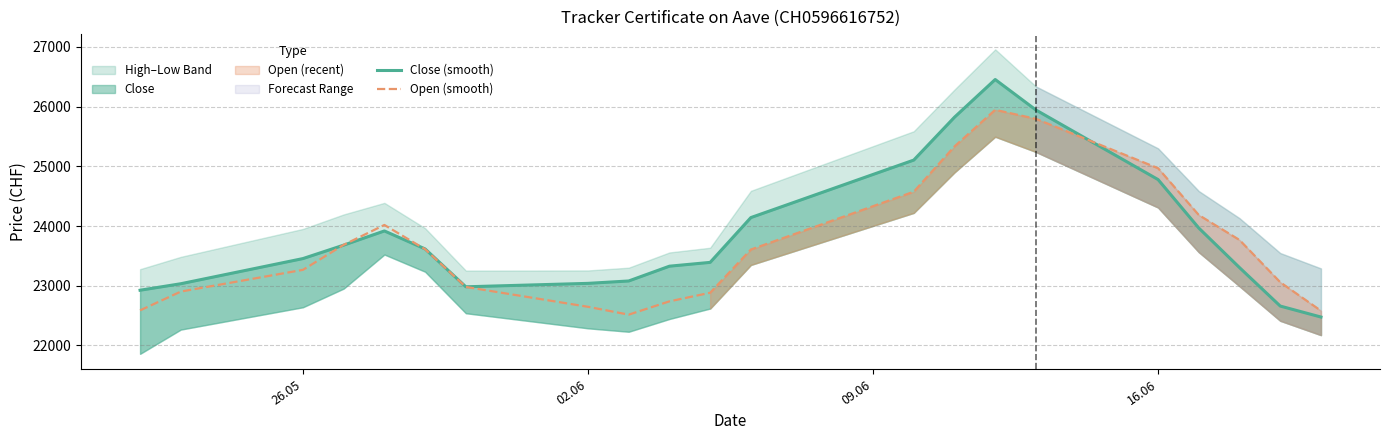

How many times do Close (smooth) and Open (smooth) cross each other?

3